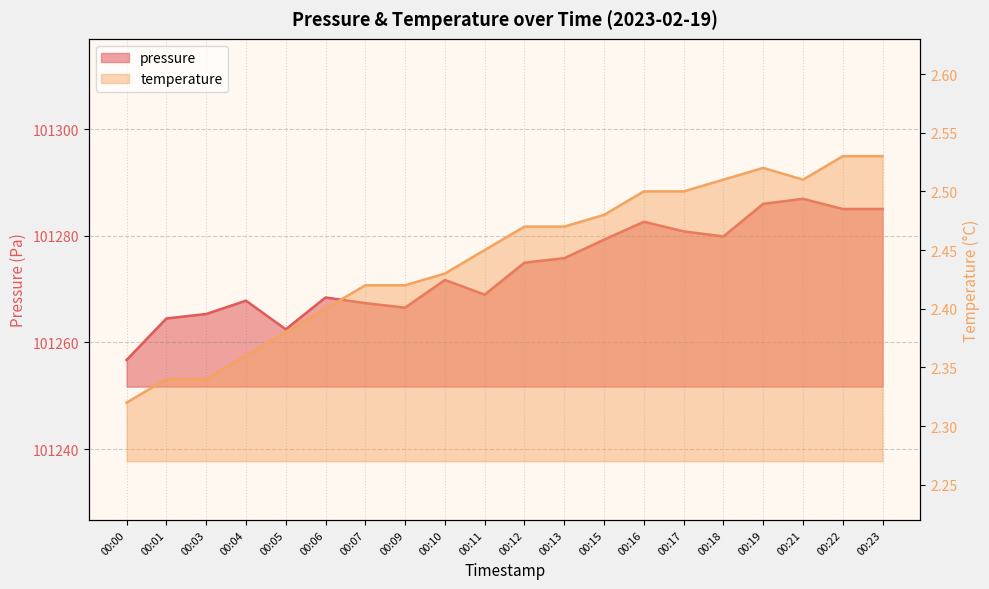

How many lines are shown in the chart?

2